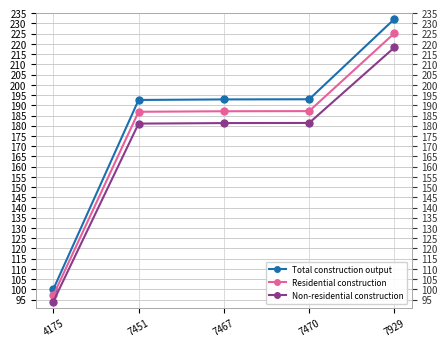

Reading right to left, list all the values displayed in this chart.

Total construction output: 7929=232.3	7470=192.9	7467=192.9	7451=192.6	4175=100.0
Residential construction: 7929=225.3	7470=187.2	7467=187.1	7451=186.8	4175=97.0
Non-residential construction: 7929=218.3	7470=181.4	7467=181.3	7451=181.0	4175=94.0